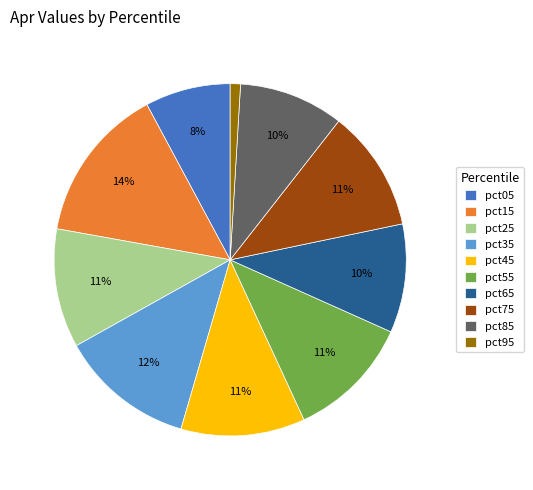

To the nearest percent, what portion does pct25 represent?

11%